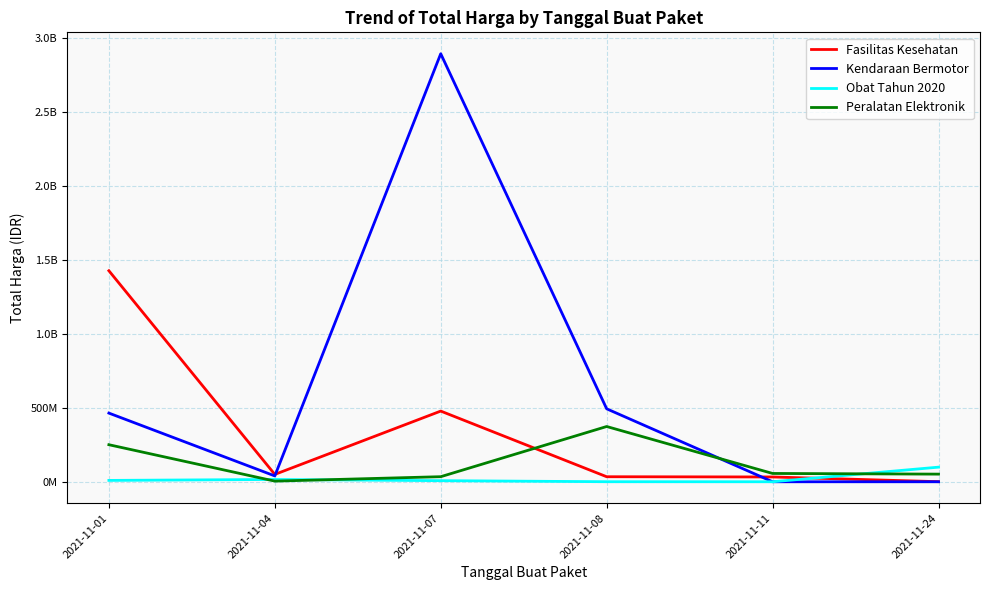

What are all the series names shown in the legend?

Fasilitas Kesehatan, Kendaraan Bermotor, Obat Tahun 2020, Peralatan Elektronik